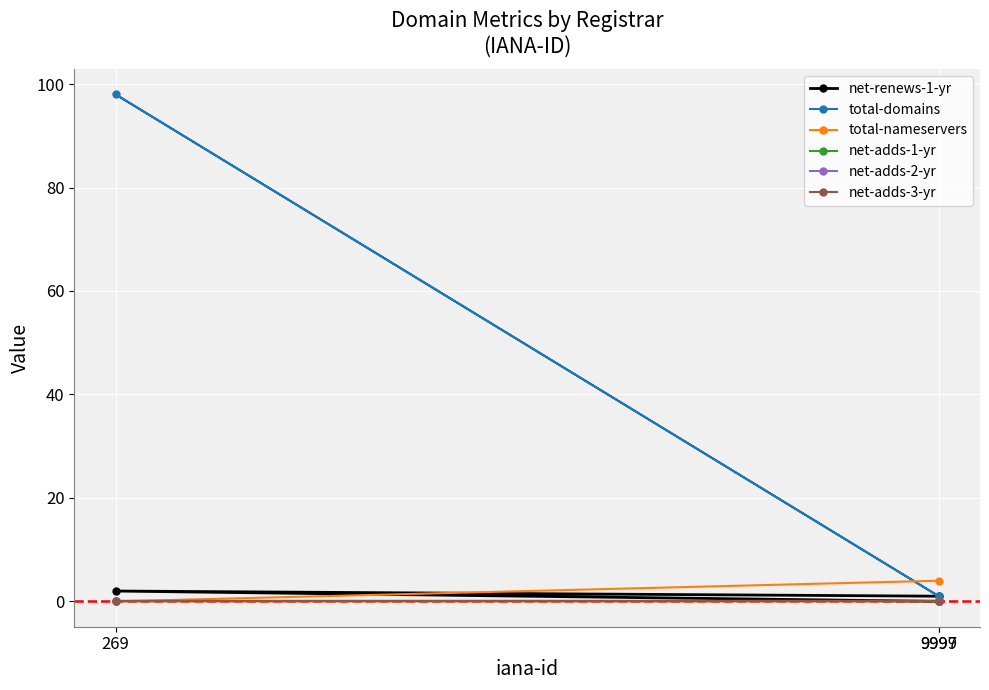

What are all the series names shown in the legend?

net-renews-1-yr, total-domains, total-nameservers, net-adds-1-yr, net-adds-2-yr, net-adds-3-yr